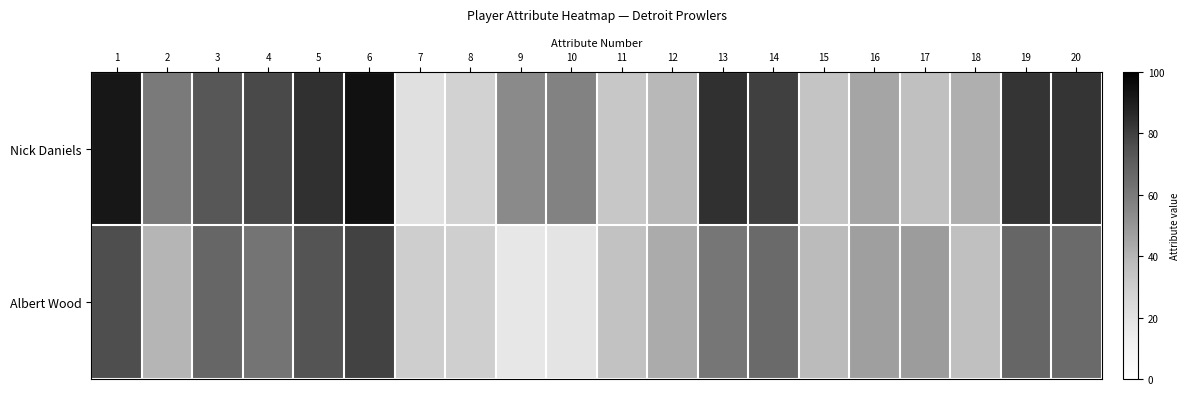

Which series has the largest total across all categories?

Nick Daniels